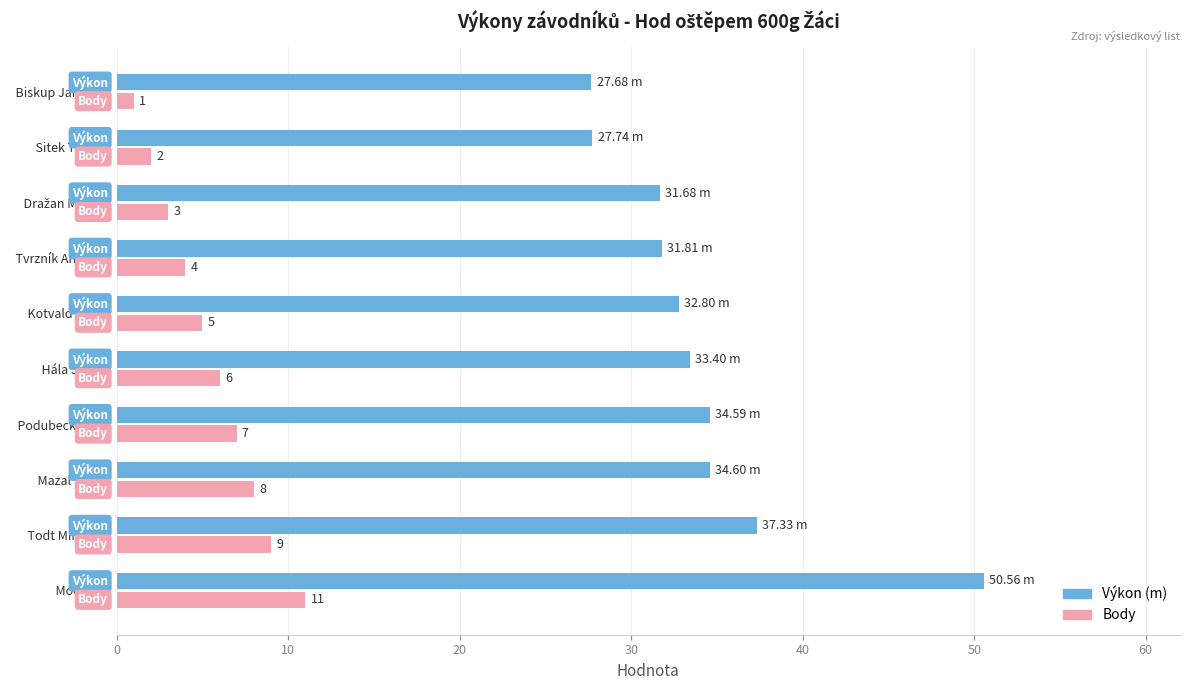

Is the value of Výkon (m) at   Podubecký Jan greater than the value of Body at   Moc Filip?

Yes